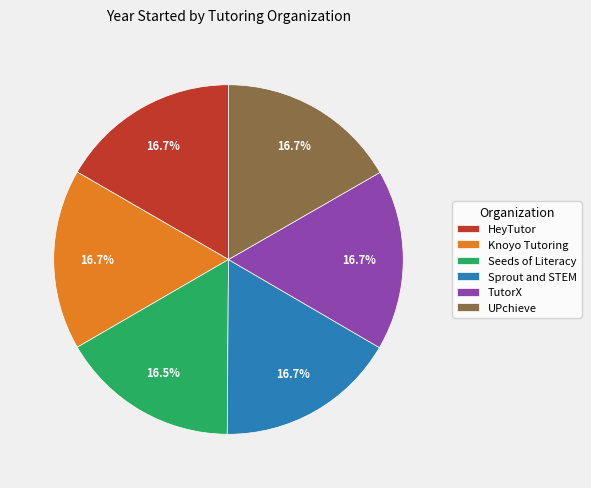

Does any single category account for the majority?

No